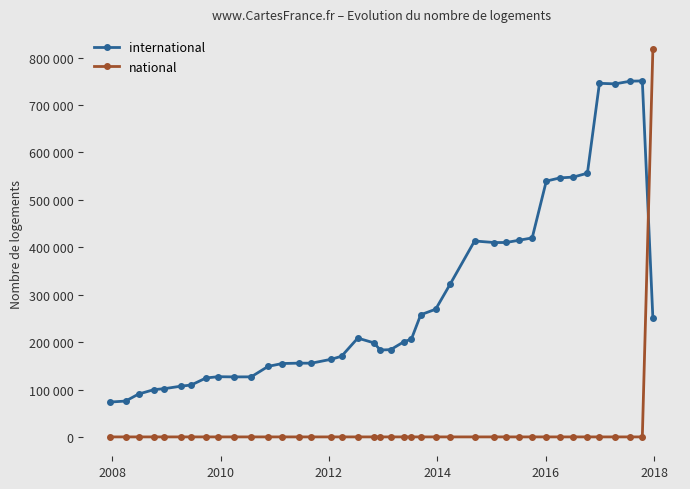

Does the chart have visible grid lines?

No